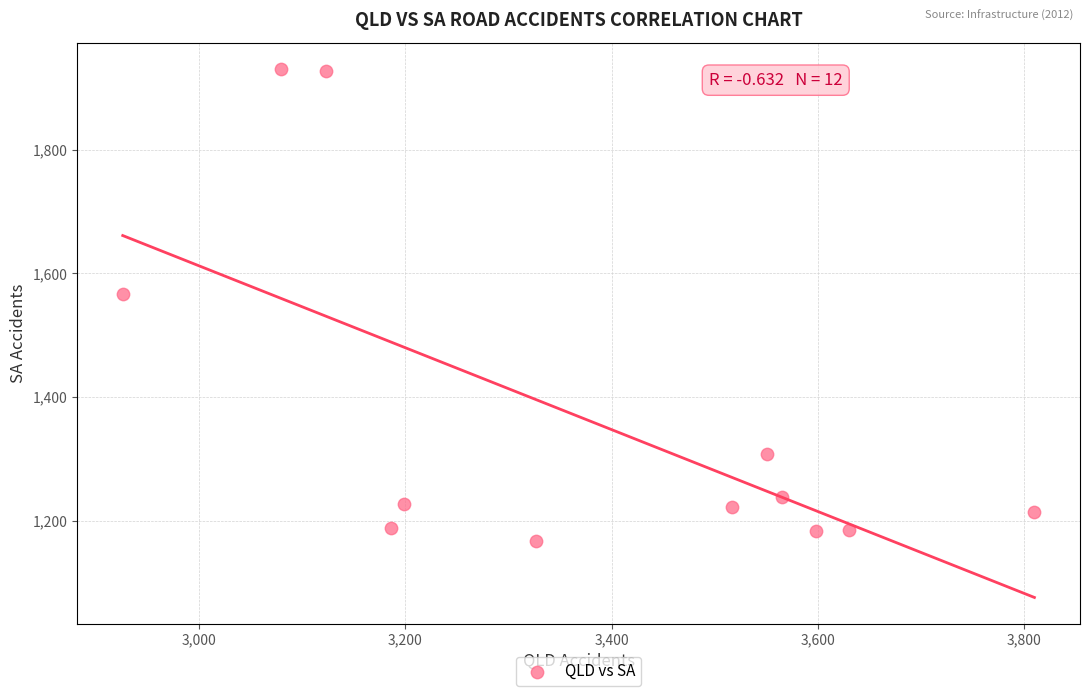

What Y value in the scatter plot is closest to 1549?

1567